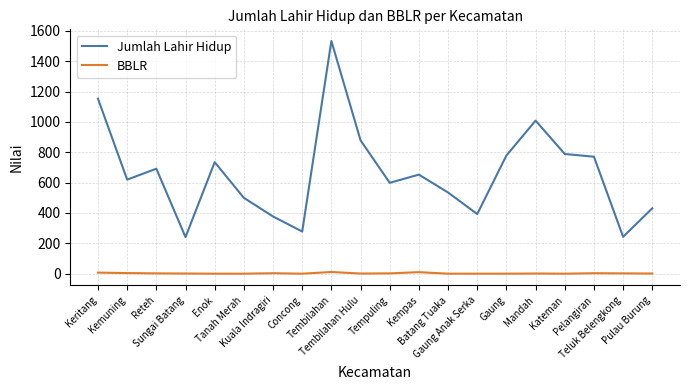

Which series has the largest total across all categories?

Jumlah Lahir Hidup